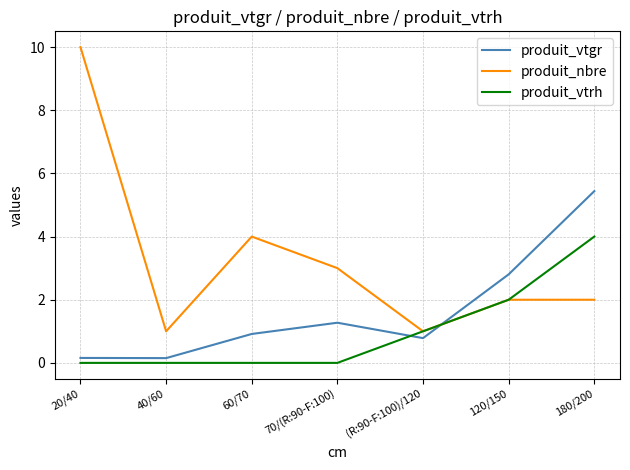

What is the difference between the produit_vtrh values at 180/200 and (R:90-F:100)/120?

3.0